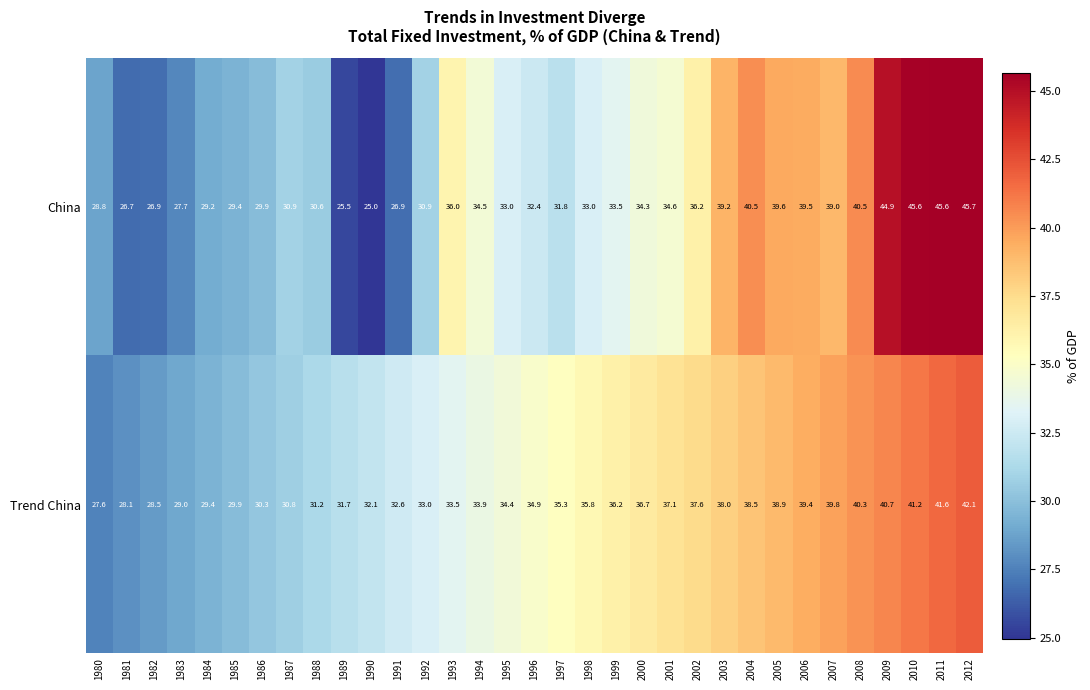

What is the total value across all series at 1984?

58.6